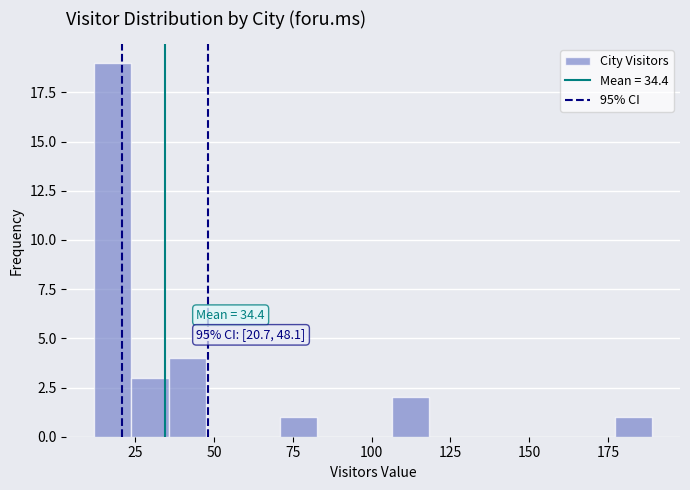

Read against the x-axis, roughly where is the centre of the tallest bar?

20